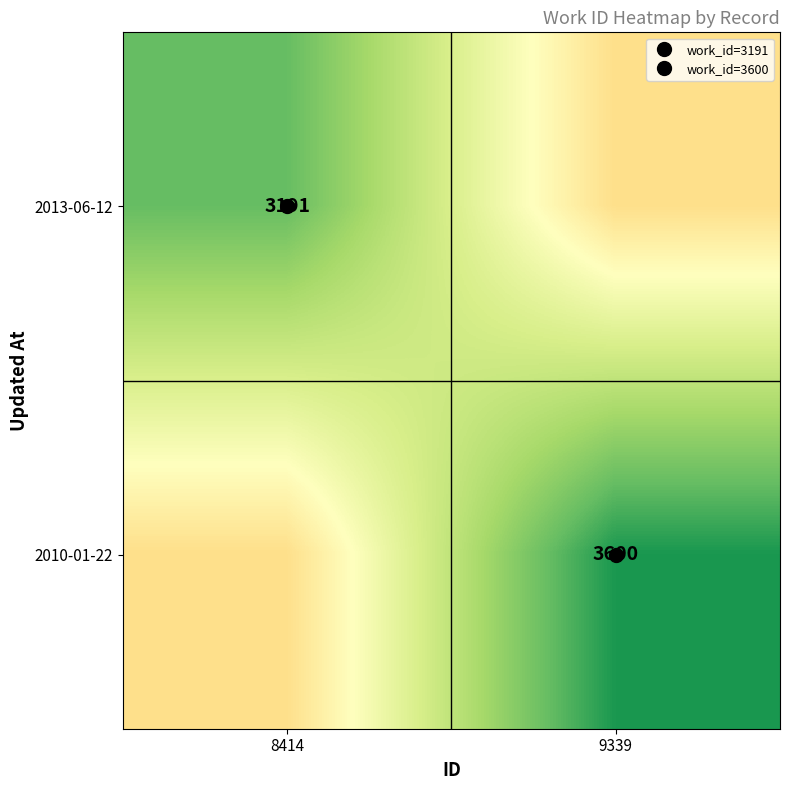

Is it true that 2010-01-22 equals 1595.5 at 8414?

True